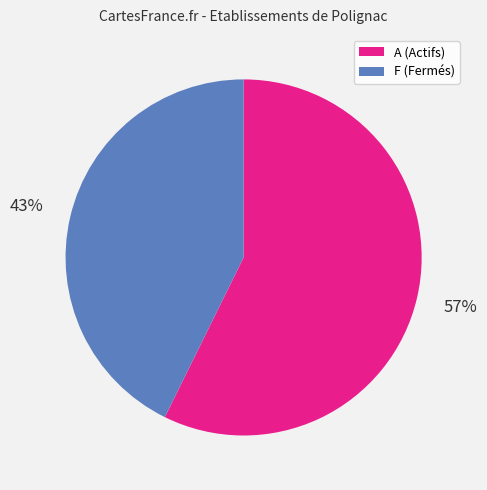

To the nearest percent, what is the average slice percentage?

50%